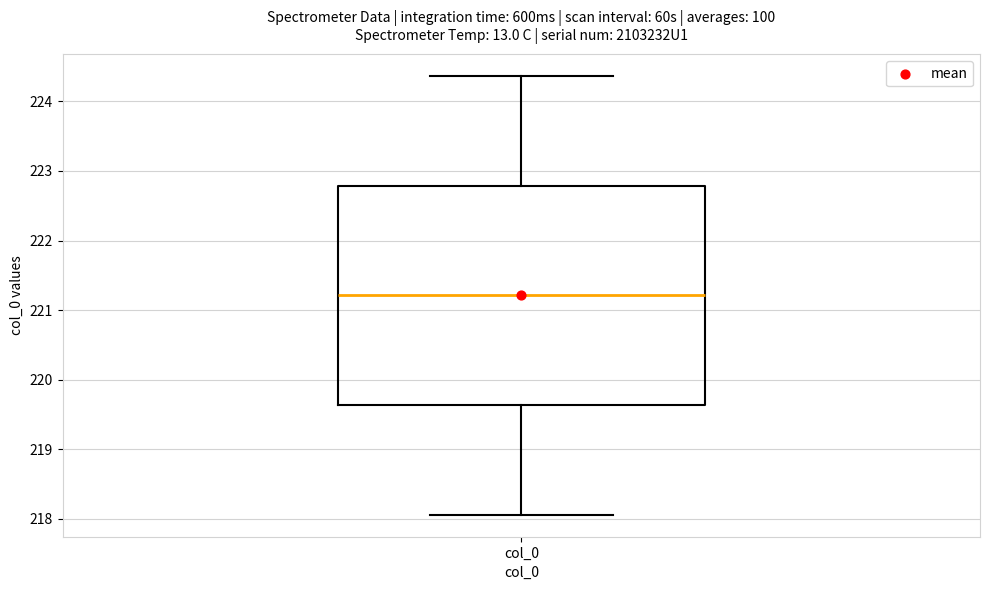

Read this box plot against the y-axis: the position of the median line, the range covered by the box, and the ends of both whiskers. The values are not printed on the chart, so give them approximately, as read against the axis.

median 221.2, box 219.6 to 222.8, whiskers 218.1 to 224.4